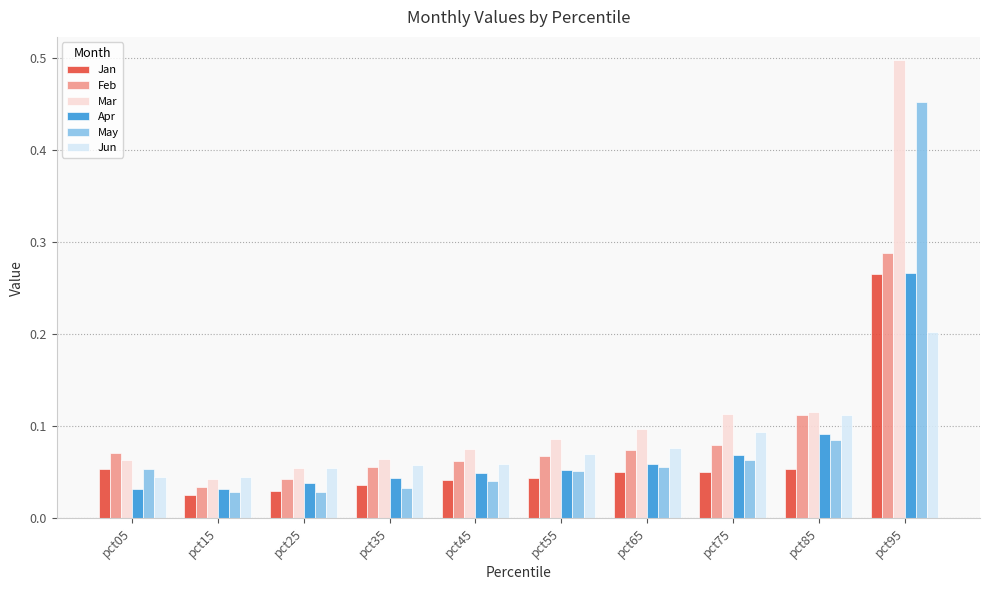

Is the value of May at pct75 greater than the value of Feb at pct25?

Yes